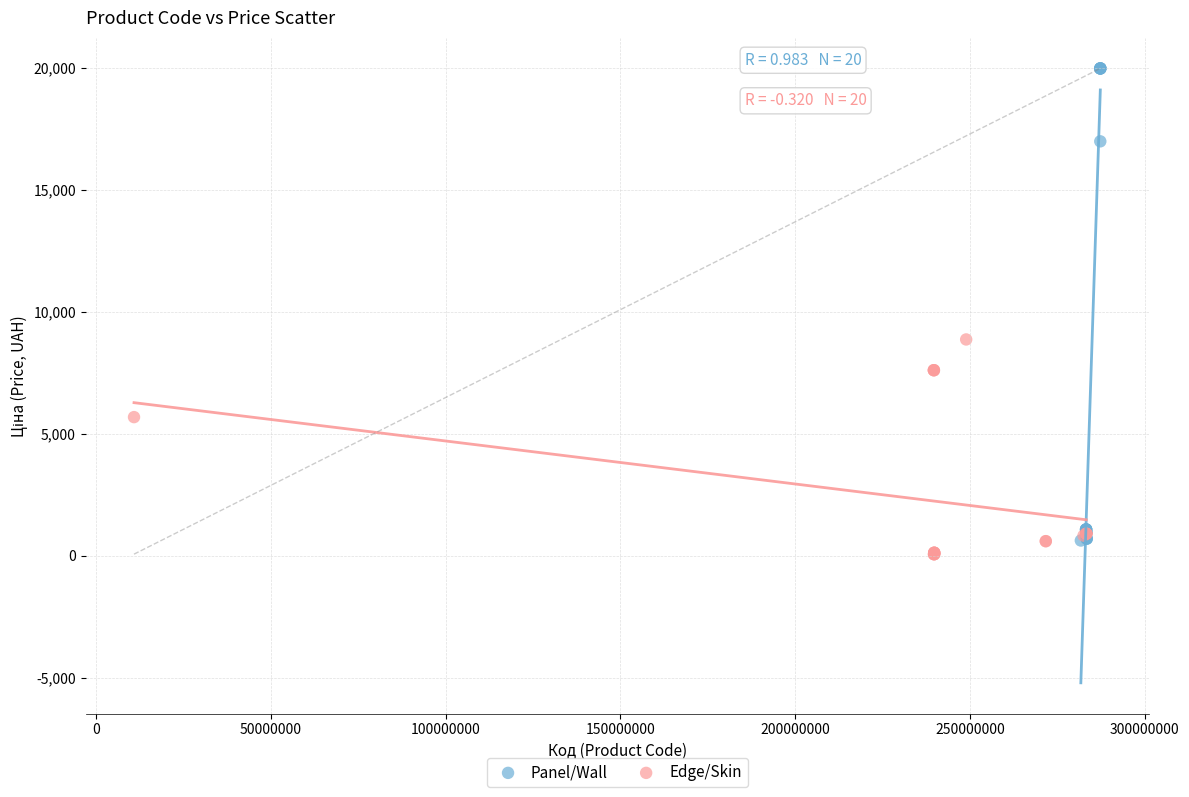

Which series contains the lowest Y value?

Edge/Skin